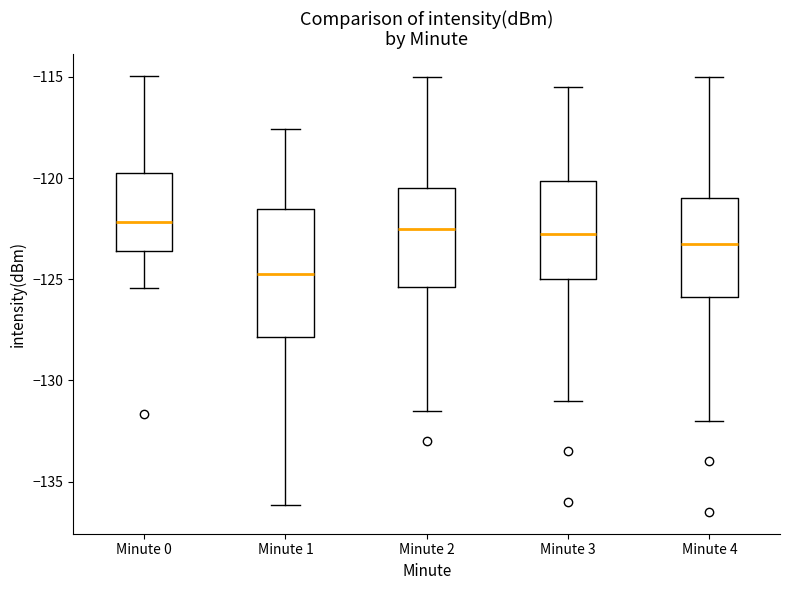

Reading left to right, transcribe this box plot: for each box, give where its median line is, the range the box spans, and where its two whiskers end, as read against the y-axis. The values are not printed on the chart, so give them approximately, as read against the axis.

Minute 0: median -122.0, box -123.5 to -119.5, whiskers -125.5 to -115.0
Minute 1: median -124.5, box -128.0 to -121.5, whiskers -136.0 to -117.5
Minute 2: median -122.5, box -125.5 to -120.5, whiskers -131.5 to -115.0
Minute 3: median -122.5, box -125.0 to -120.0, whiskers -131.0 to -115.5
Minute 4: median -123.0, box -126.0 to -121.0, whiskers -132.0 to -115.0